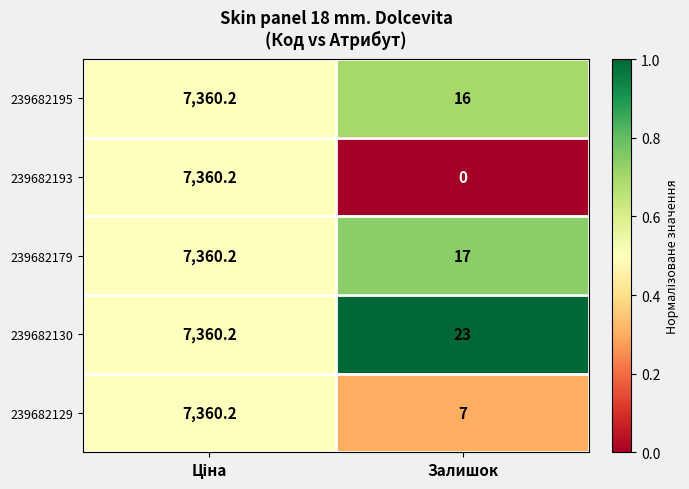

At which label does 239682193 reach its minimum?

Залишок